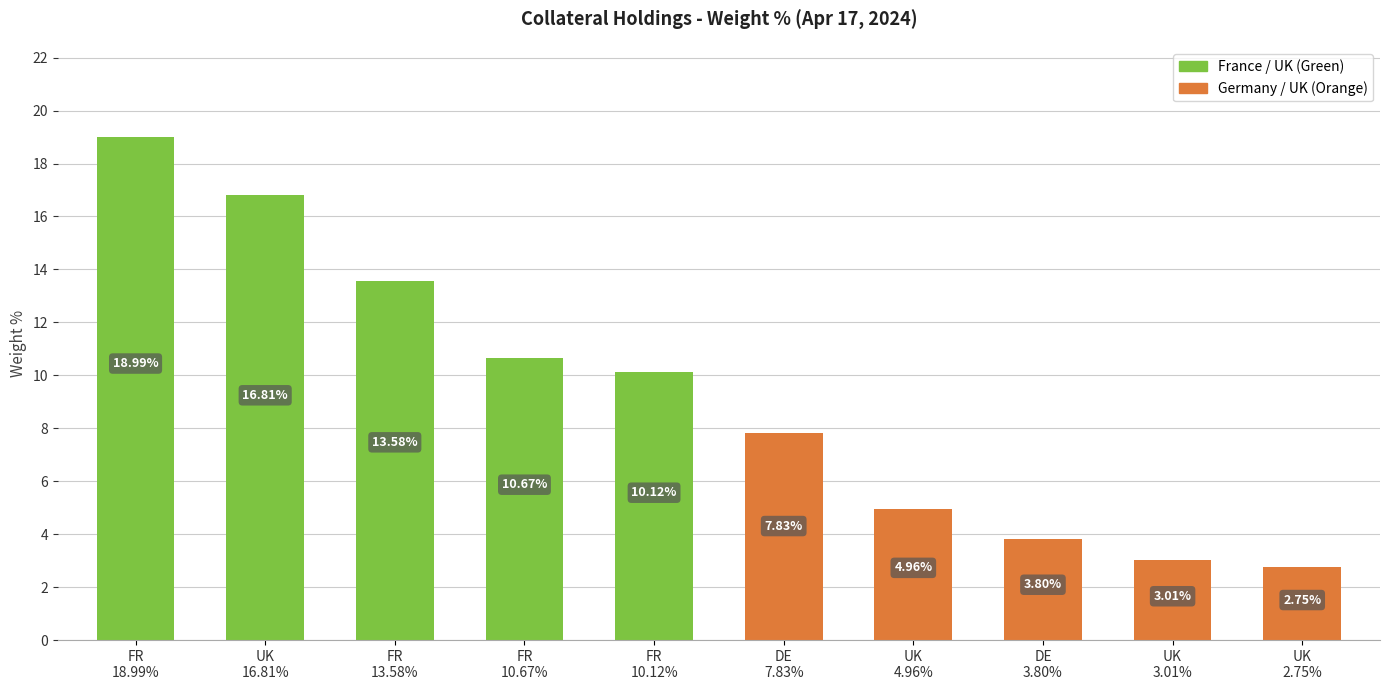

What is the difference between the maximum and minimum values?

16.2